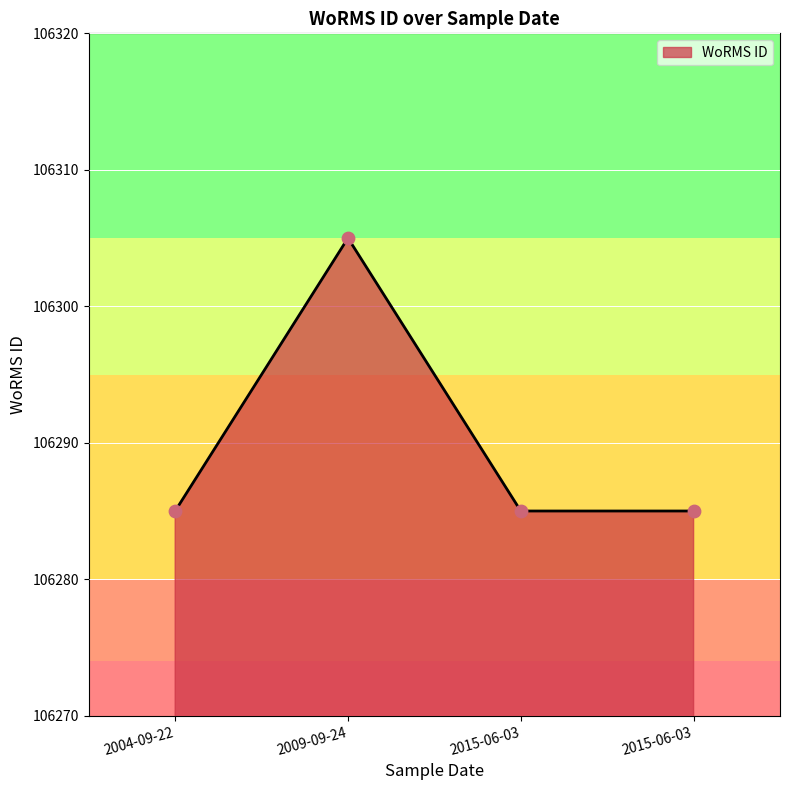

Count the number of categories in the chart.

4